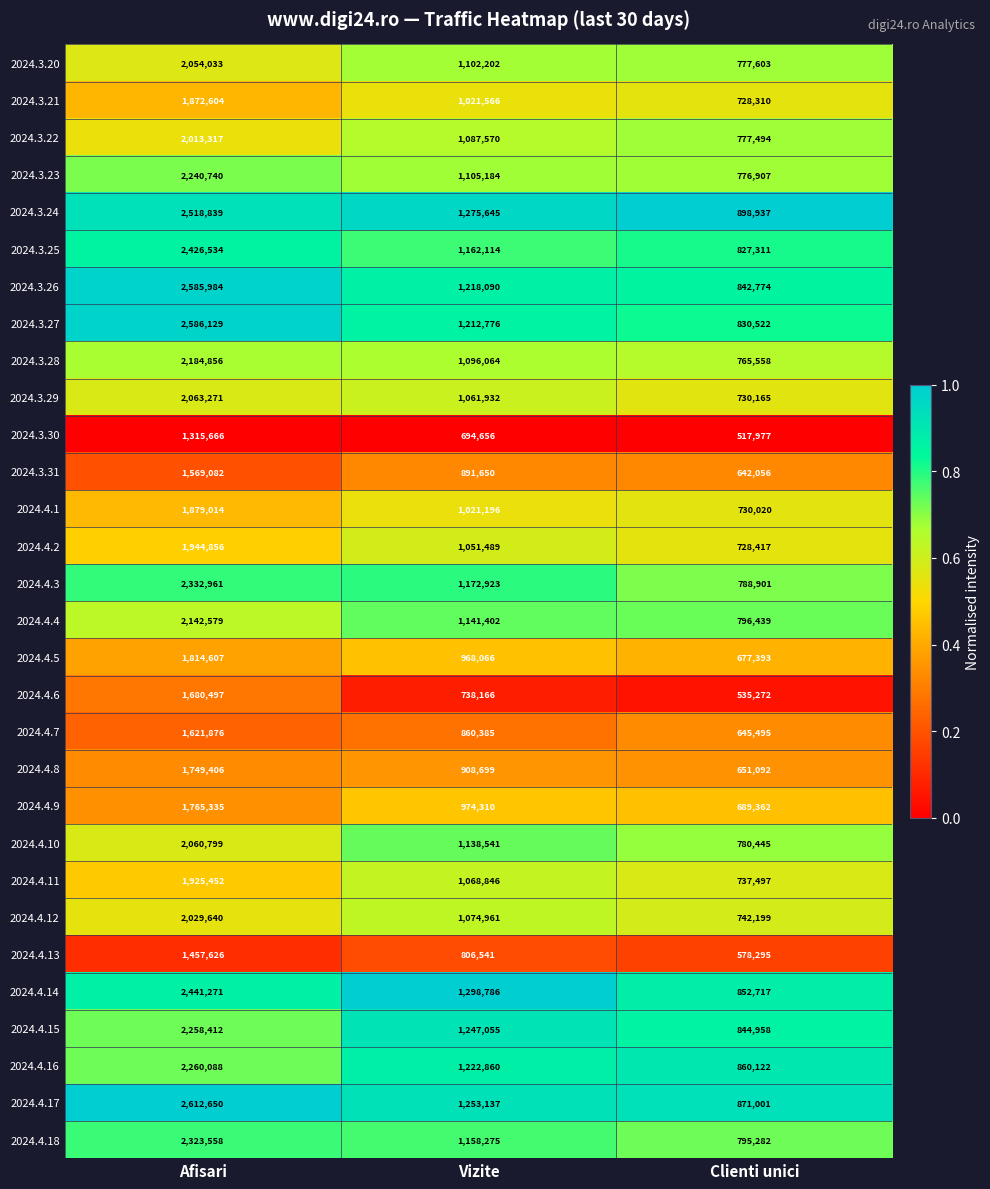

What is the difference between the highest and lowest values at Clienti unici?

380960